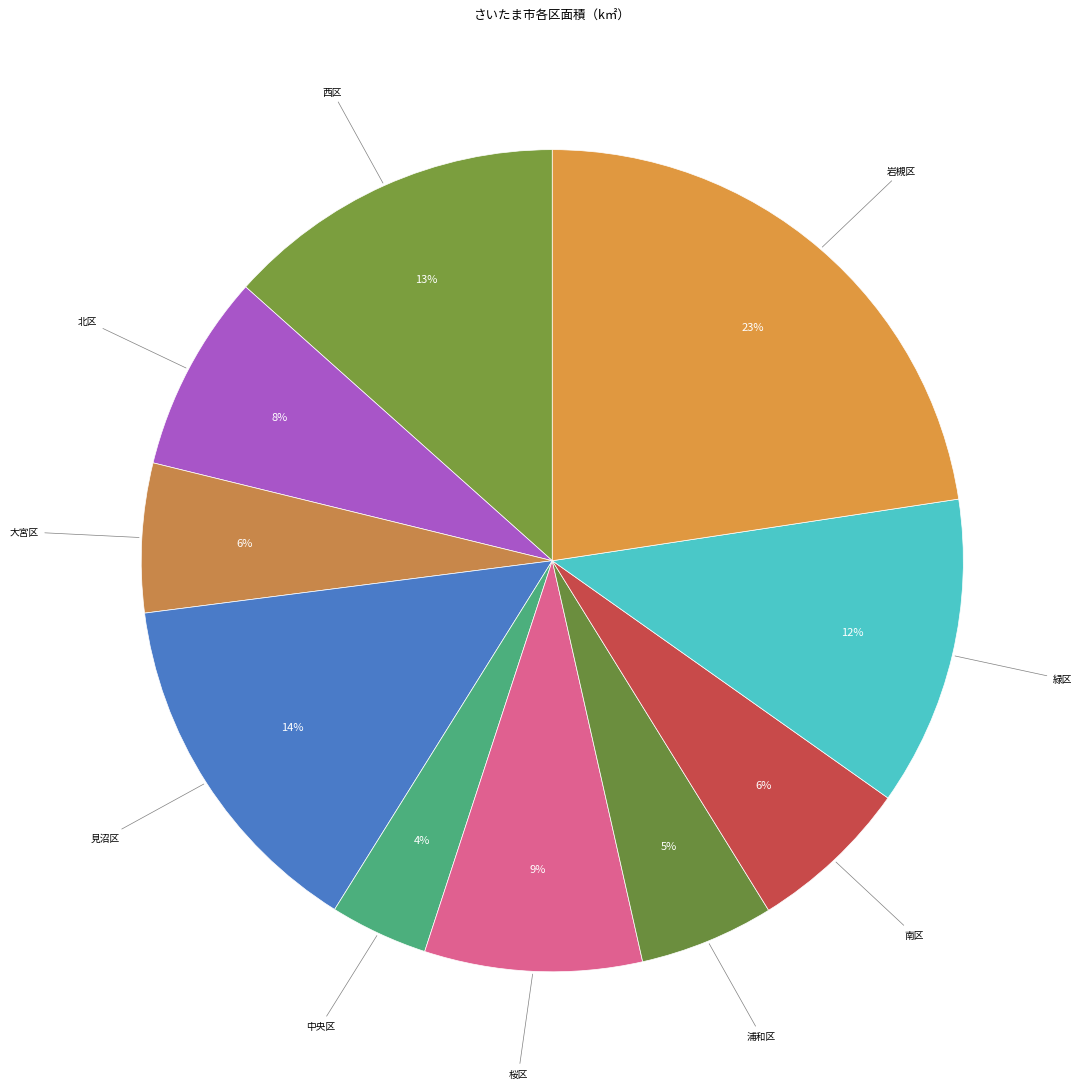

How many slices are in this pie chart?

10